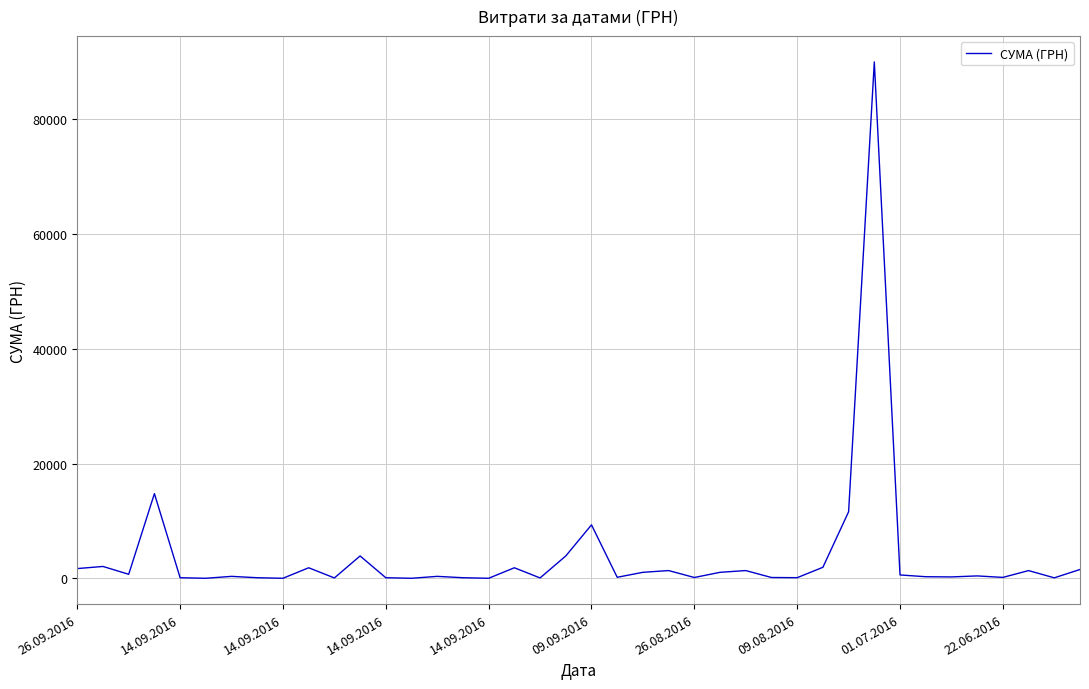

What is the greatest value displayed?

90000.0